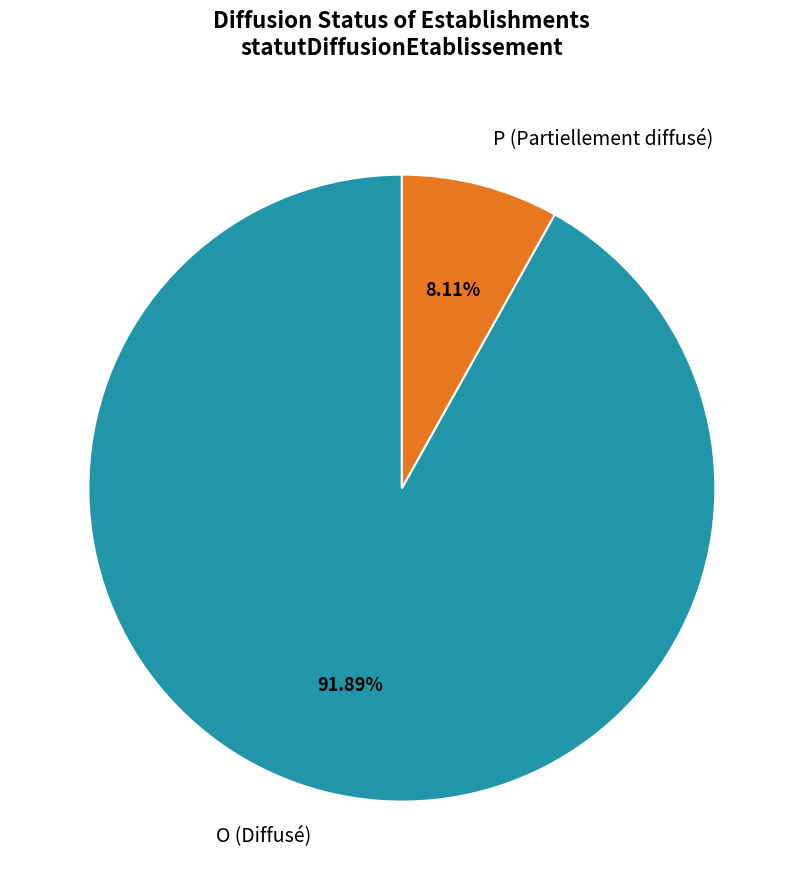

To the nearest percent, what is the average slice percentage?

50%